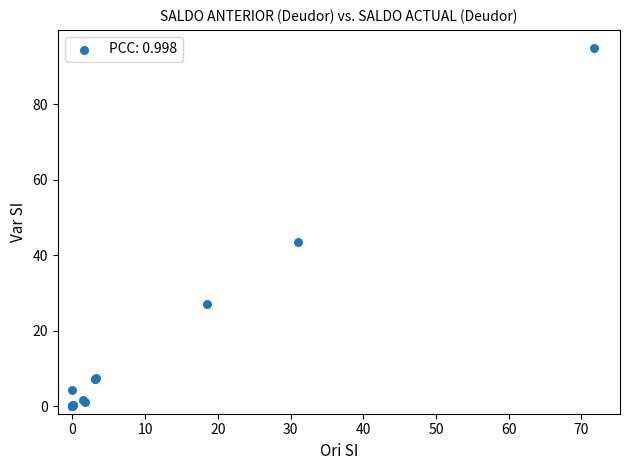

What Y value in the scatter plot is closest to 47?

43.6